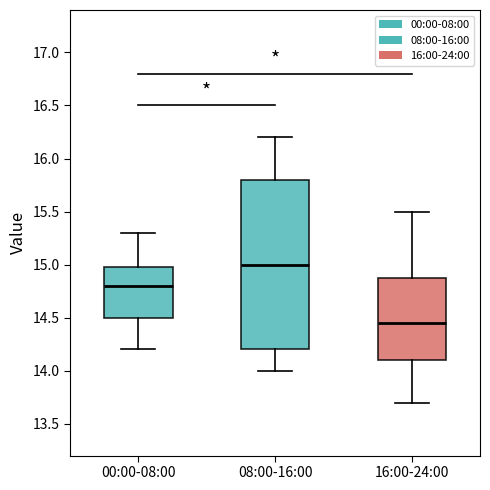

Reading left to right, read every box against the y-axis: the position of its median line, the range the box covers, and the ends of its whiskers. The values are not printed on the chart, so give them approximately, as read against the axis.

00:00-08:00: median 14.80, box 14.50 to 15.00, whiskers 14.20 to 15.30
08:00-16:00: median 15.00, box 14.20 to 15.80, whiskers 14.00 to 16.20
16:00-24:00: median 14.45, box 14.10 to 14.90, whiskers 13.70 to 15.50